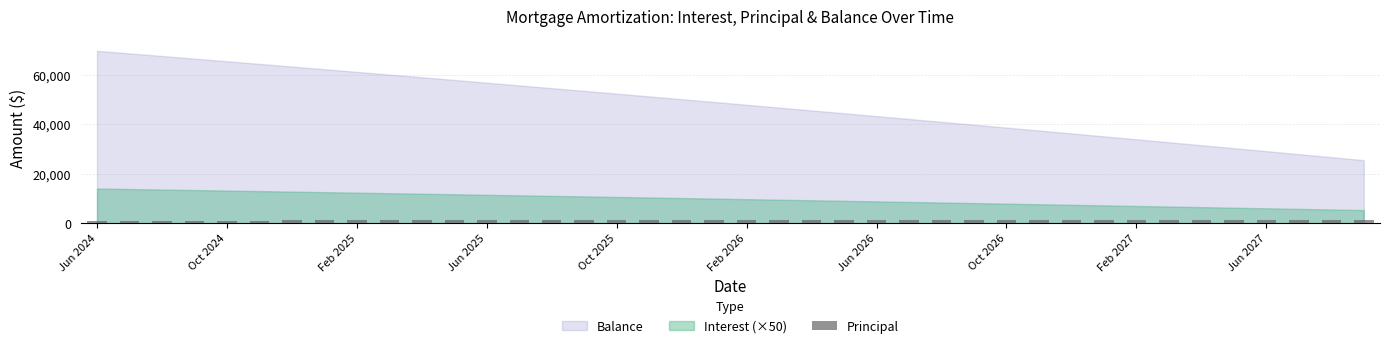

What is the greatest value displayed?

1224